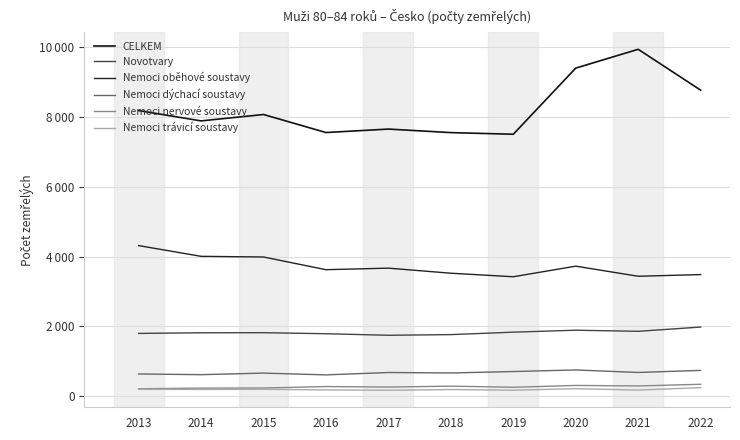

True or false: Nemoci dýchací soustavy and Nemoci oběhové soustavy intersect in this chart.

False